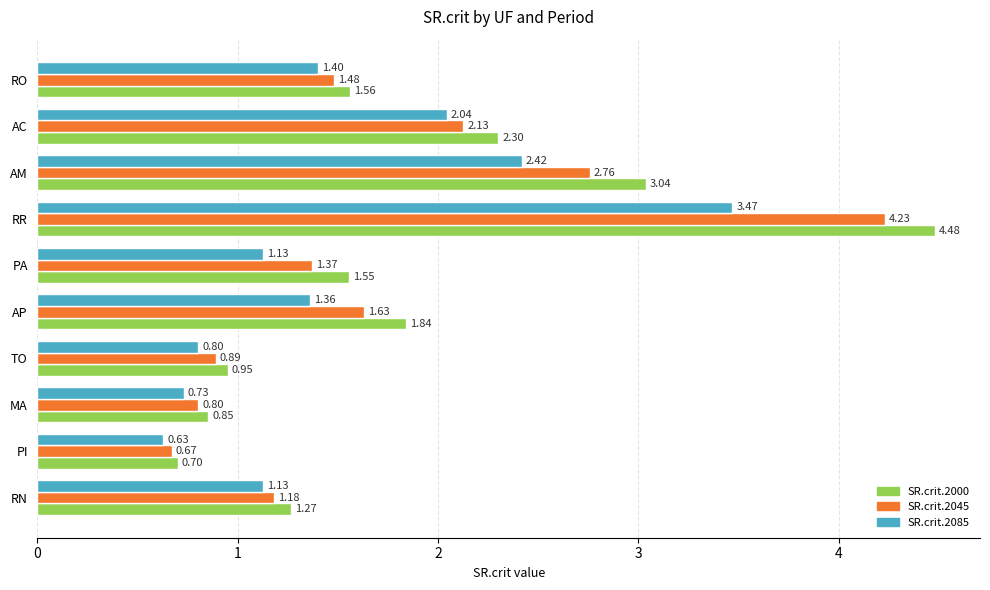

Which series has the widest spread of values?

SR.crit.2000